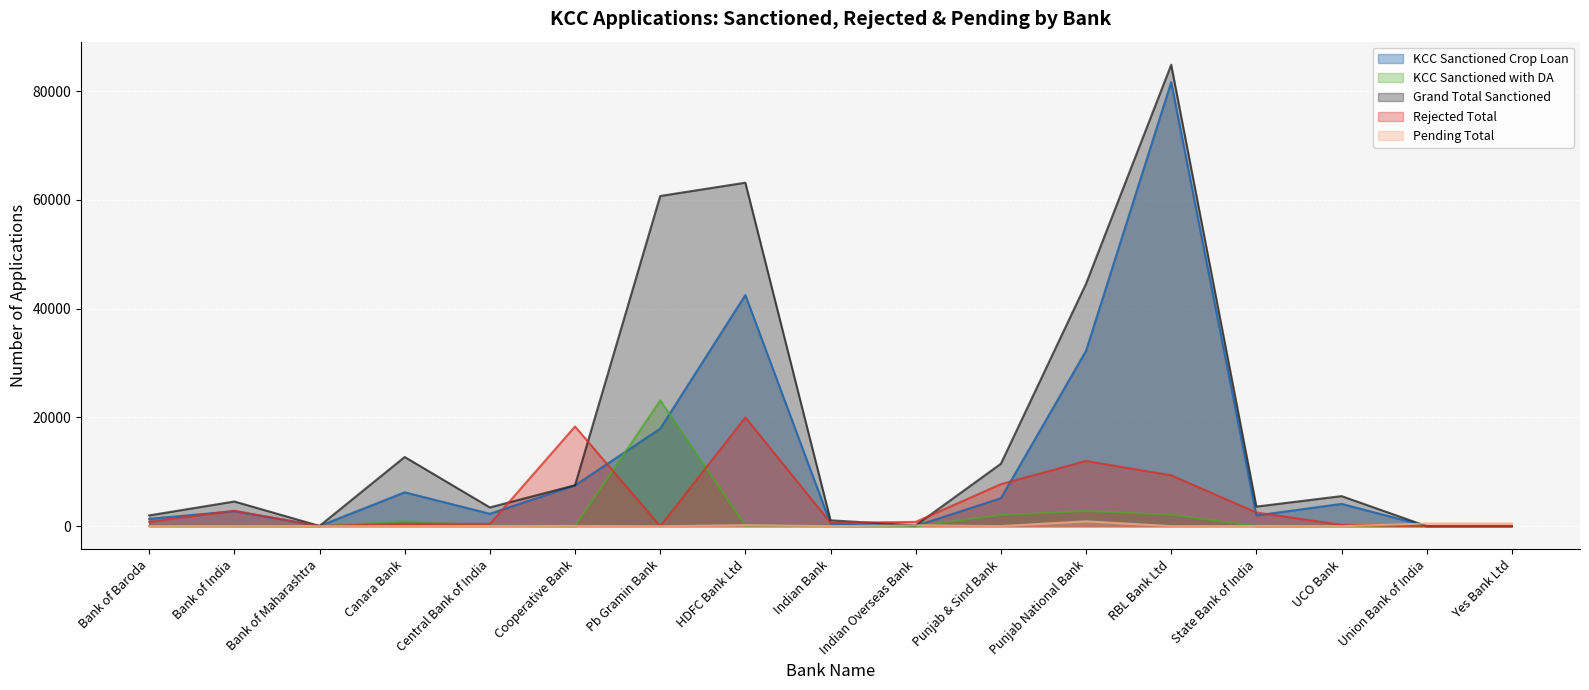

Between which two adjacent categories do KCC Sanctioned Crop Loan and KCC Sanctioned with DA first intersect?

Cooperative Bank and Pb Gramin Bank